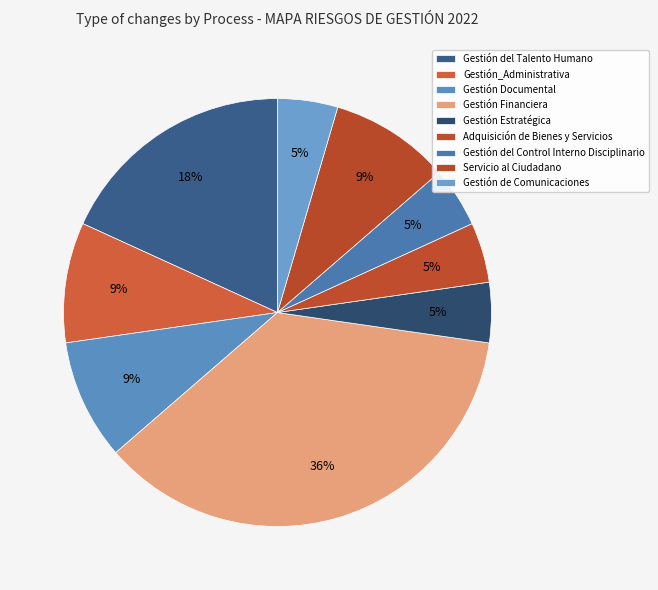

The Gestión_Administrativa slice represents 16% of the pie. True or false?

False